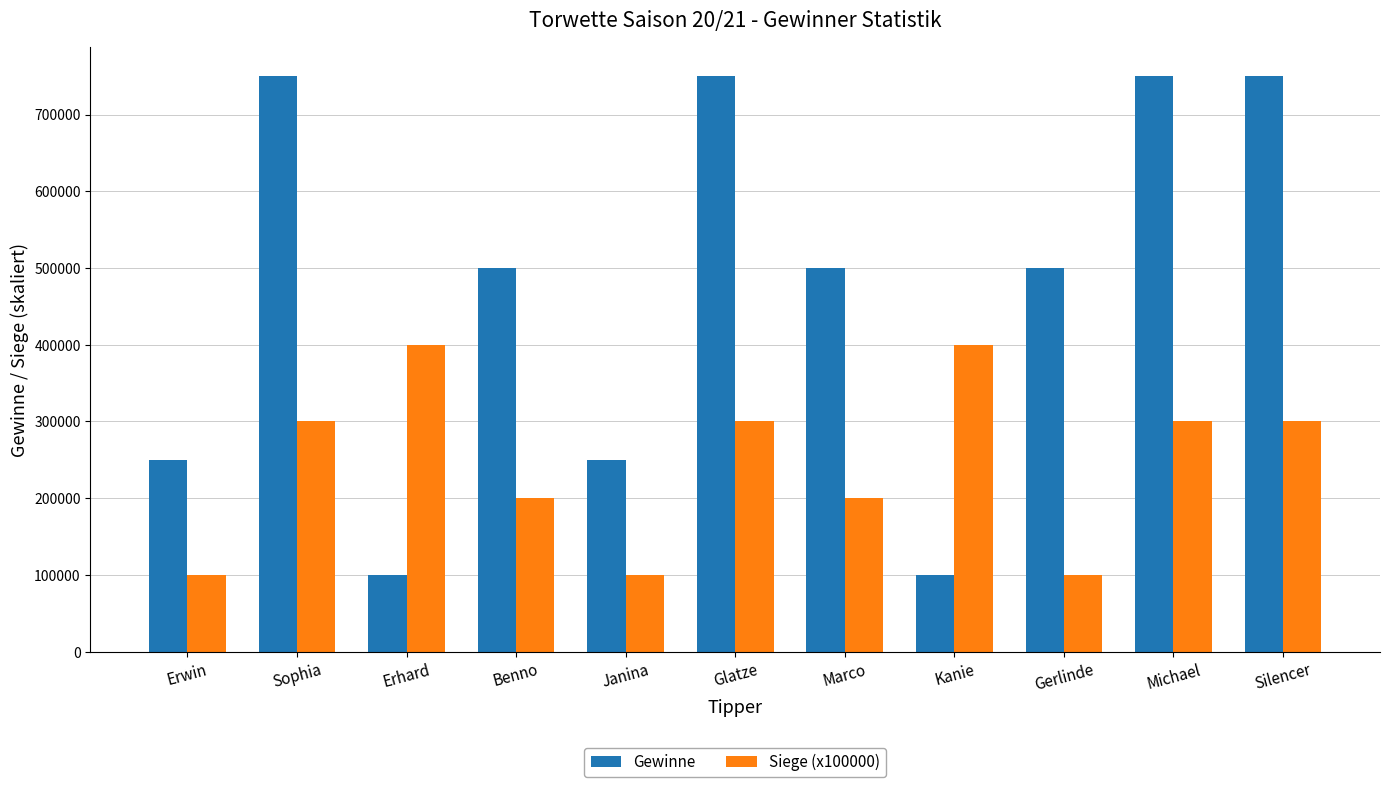

What is the difference between the highest and lowest values at Benno?

300000